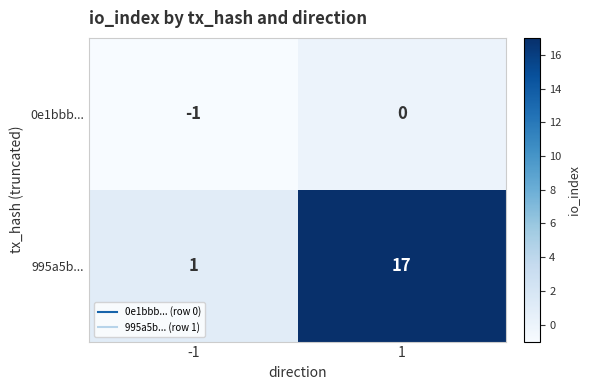

At which category is the sum across all series the highest?

1